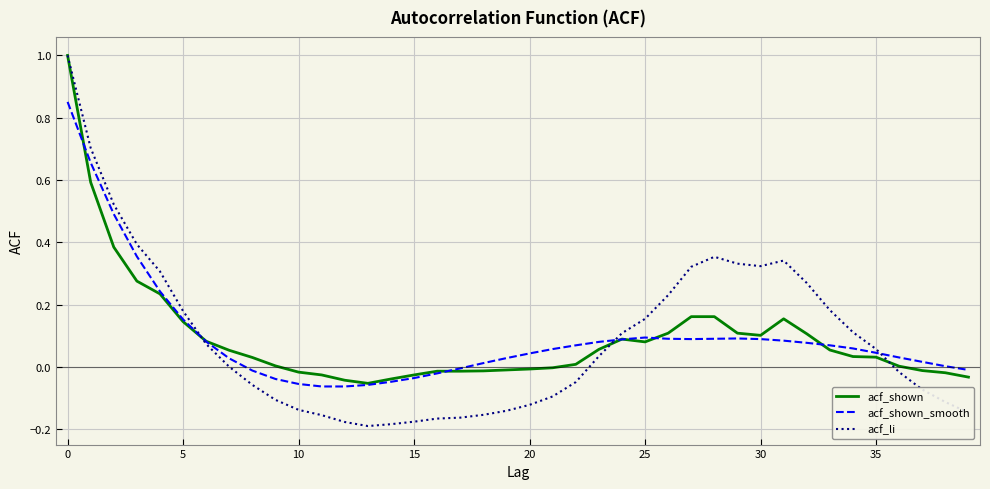

Which series has the widest spread of values?

acf_li